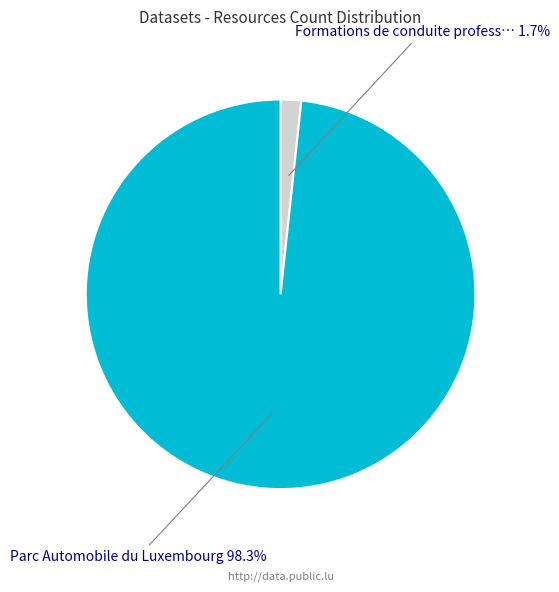

Is there a majority slice in this chart?

Yes